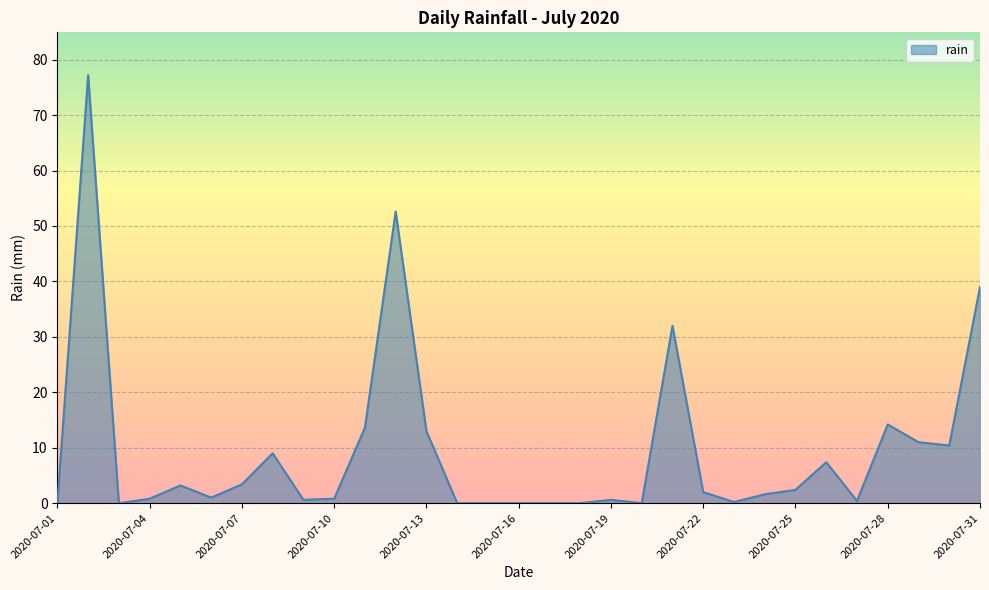

Is this an area chart (filled region under the line)?

Yes